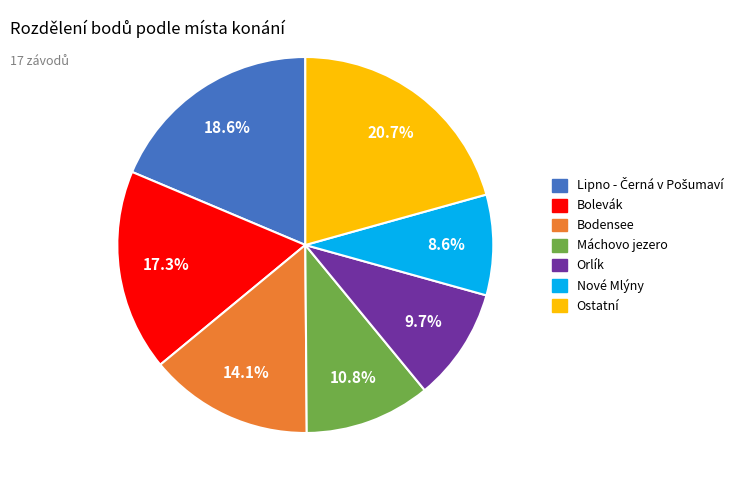

Is there a majority slice in this chart?

No